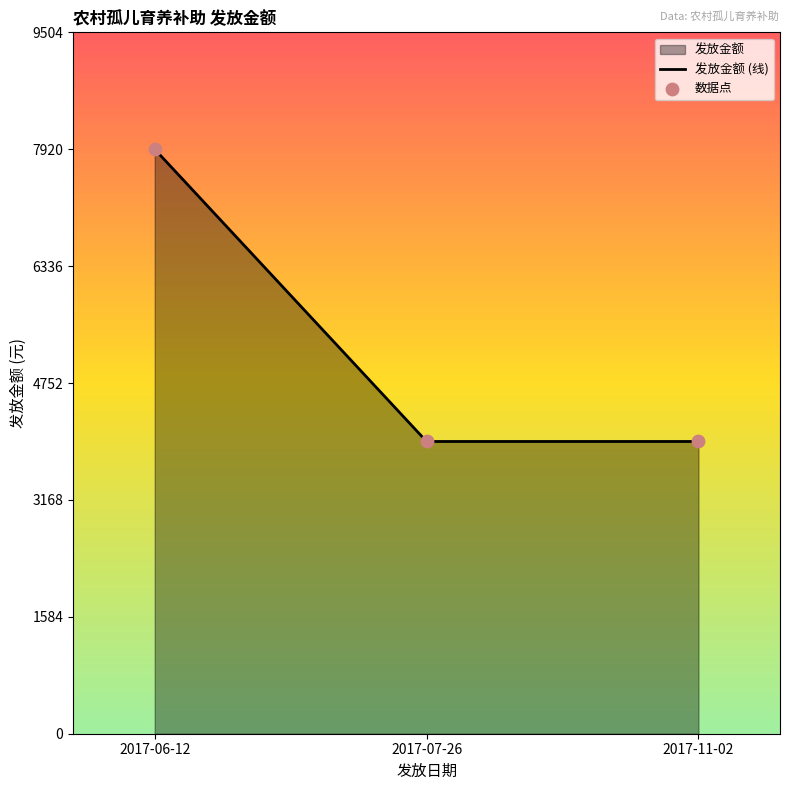

Which series has the largest total across all categories?

发放金额 (线)